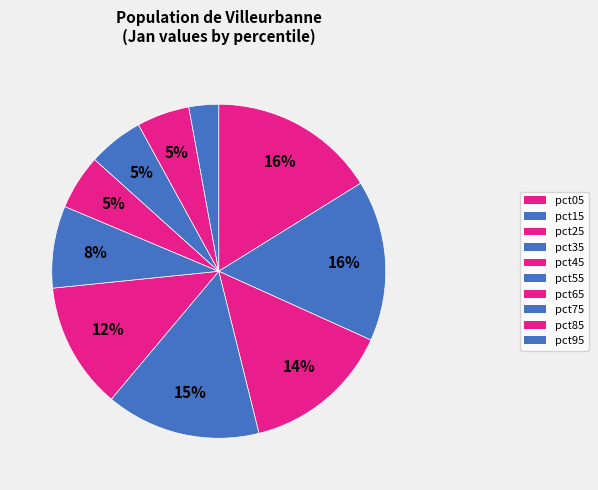

To the nearest percent, what is the combined percentage of pct75 and pct65?

11%